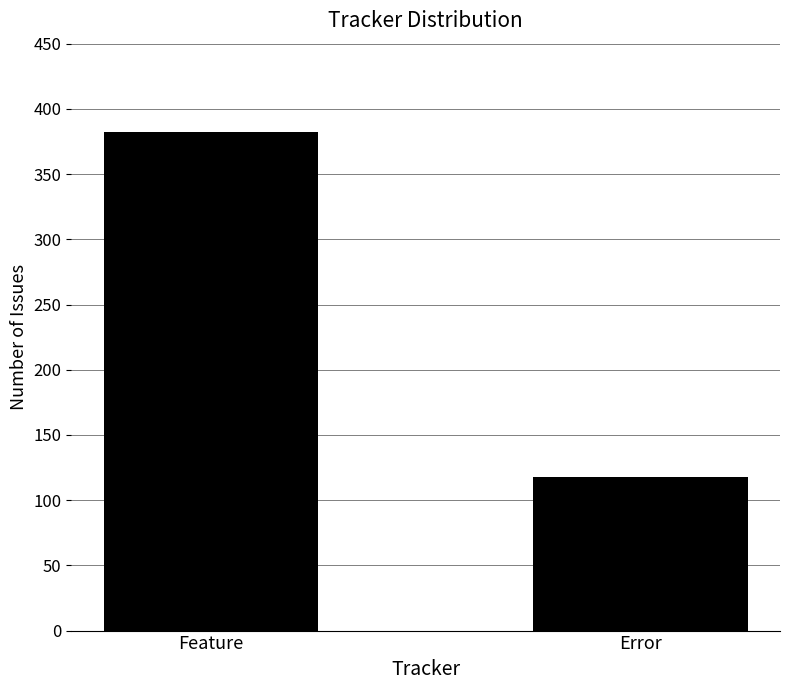

Rank the categories by value from lowest to highest.

Error, Feature